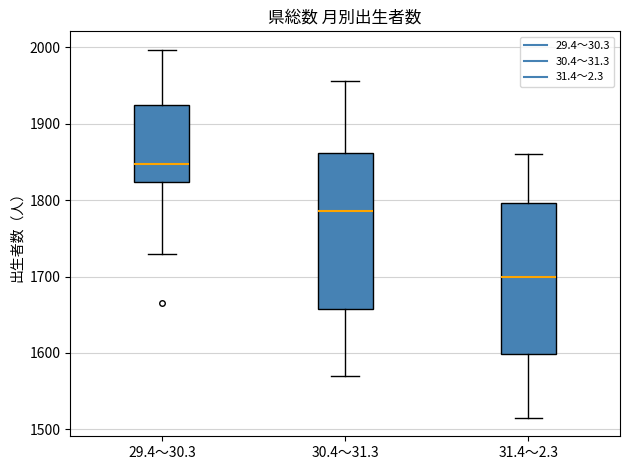

Reading left to right, transcribe this box plot: for each box, give where its median line is, the range the box spans, and where its two whiskers end, as read against the y-axis. The values are not printed on the chart, so give them approximately, as read against the axis.

29.4～30.3: median 1850, box 1820 to 1930, whiskers 1730 to 2000
30.4～31.3: median 1790, box 1660 to 1860, whiskers 1570 to 1960
31.4～2.3: median 1700, box 1600 to 1800, whiskers 1520 to 1860